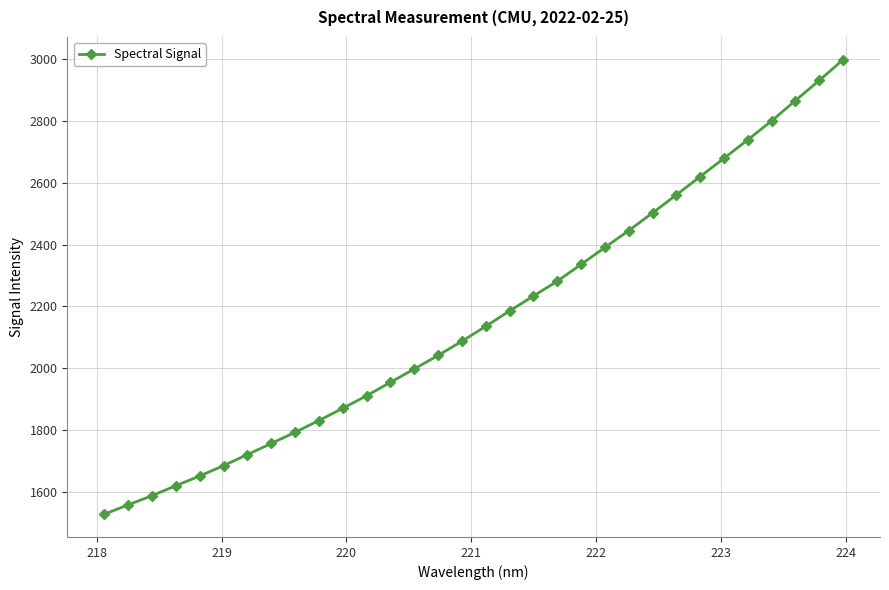

What is the value of the 23rd point from the left?

2445.4